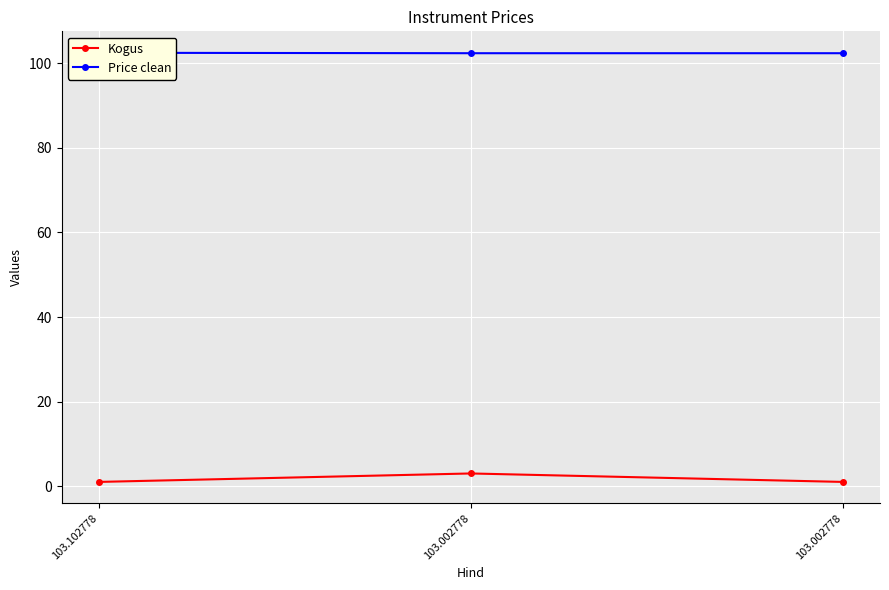

How many distinct data groups are displayed?

2